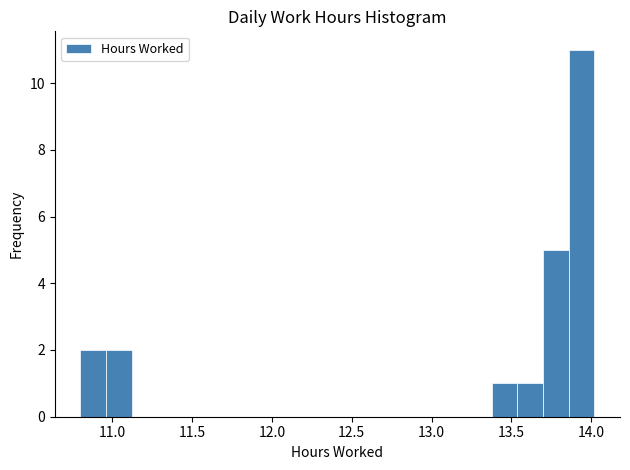

Around what value on the x-axis is the tallest bar? Give the approximate position of its centre, as read against the axis.

13.95